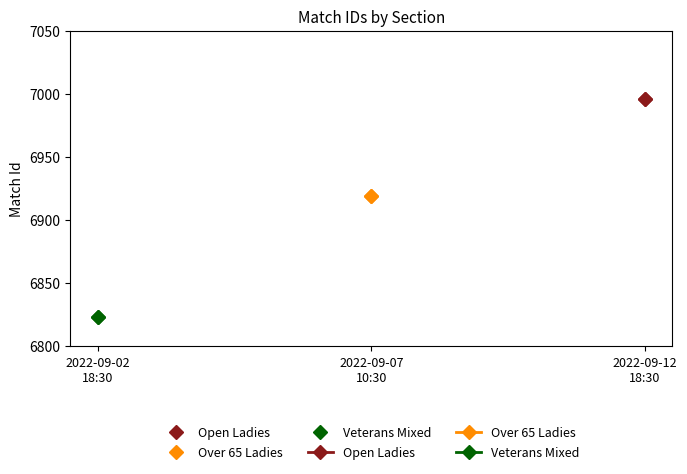

Does the chart have visible grid lines?

No